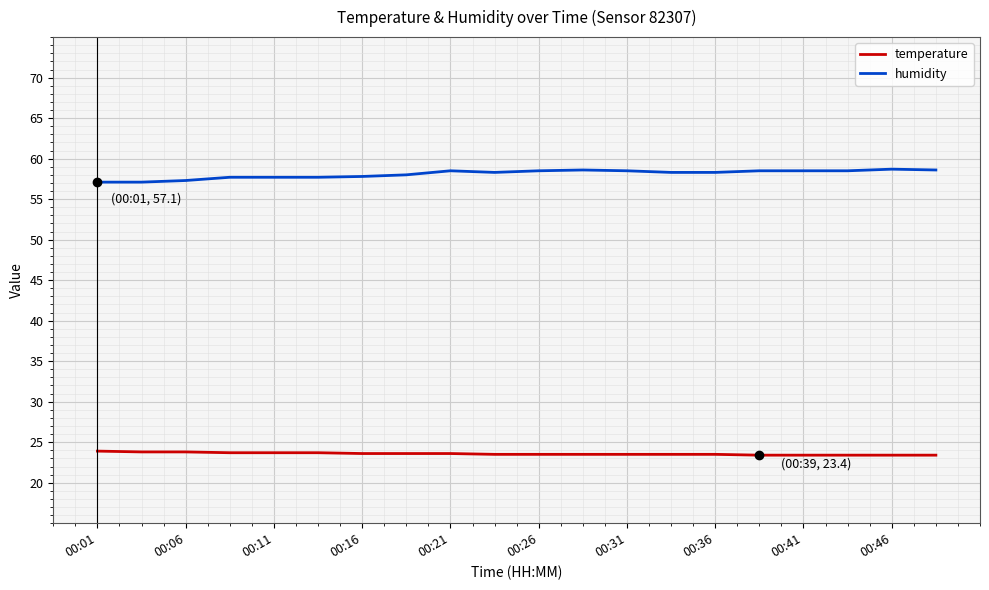

True or false: humidity and temperature intersect in this chart.

False